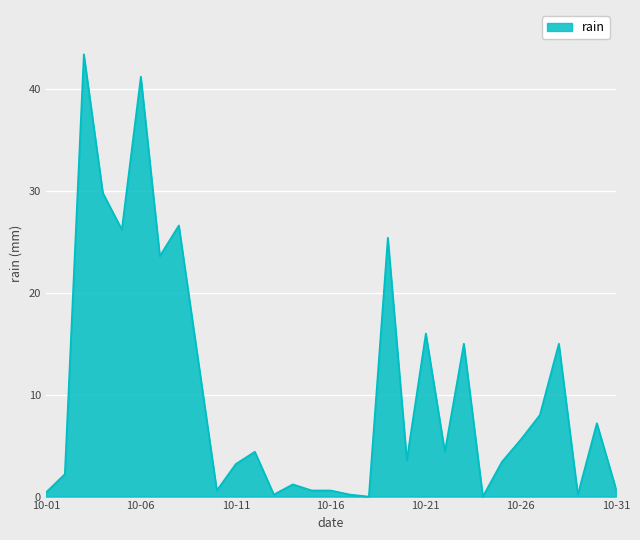

What is the maximum value shown in the chart?

43.4